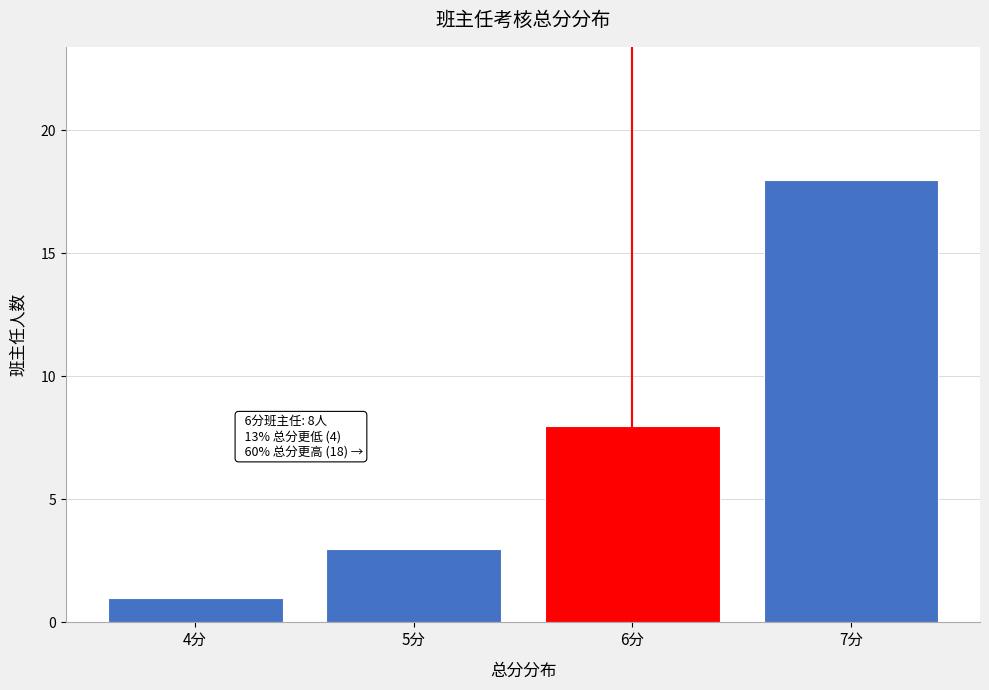

Which range on the x-axis has the tallest bar?

6.5 to 7.5